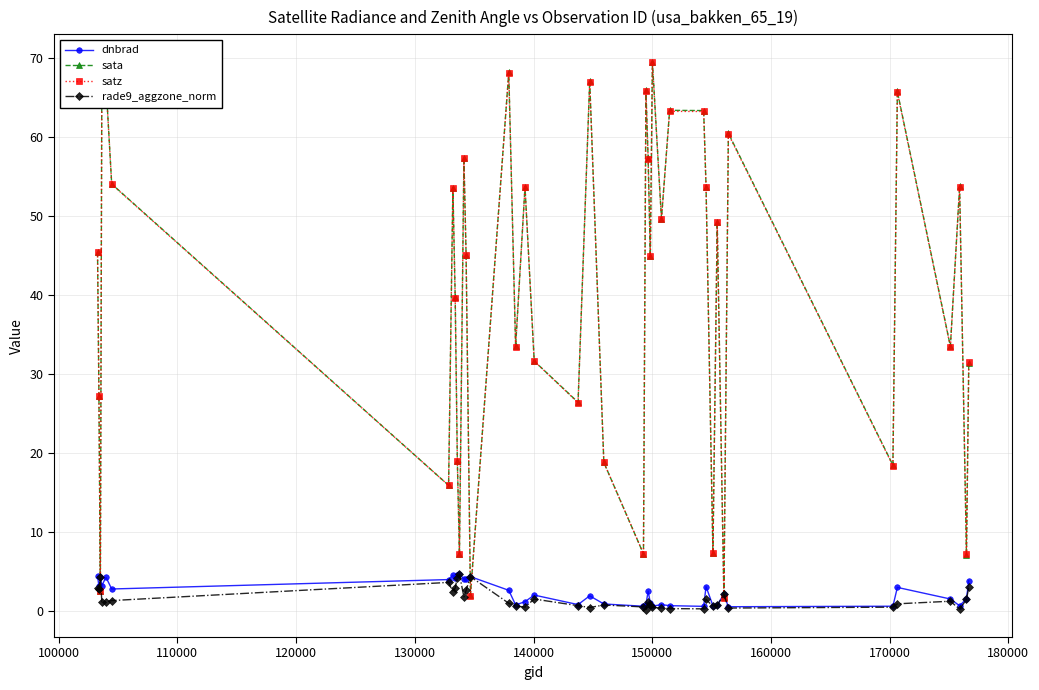

At how many categories does at least one series exceed 11?

33